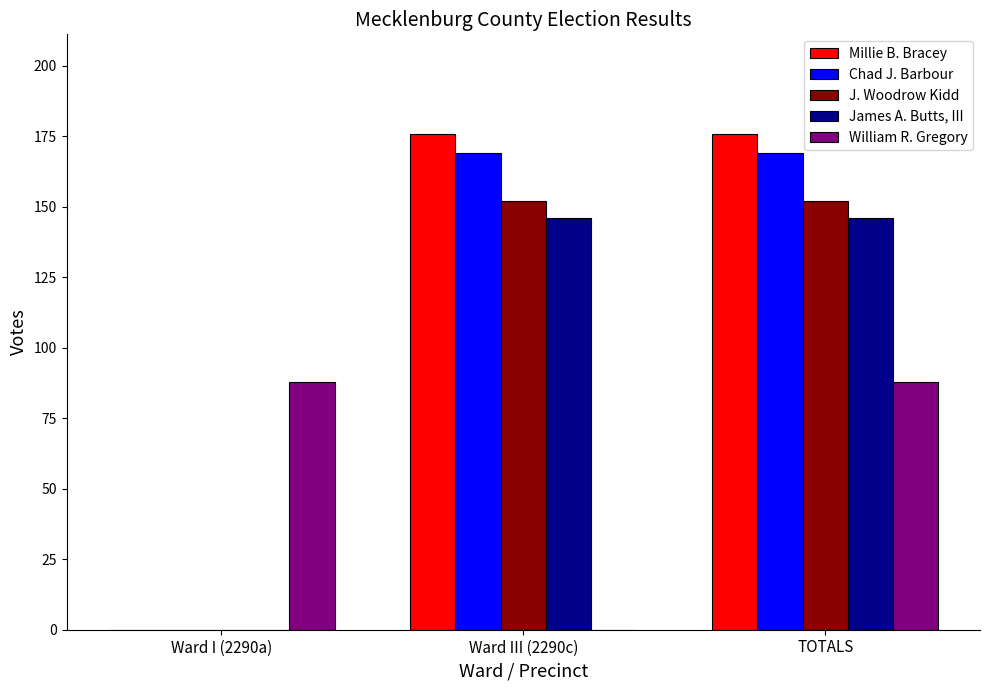

At which category is the sum across all series the highest?

TOTALS